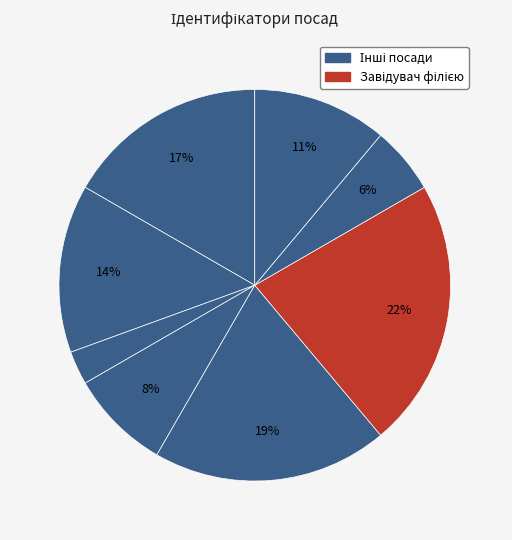

Count the number of slices in the pie.

8